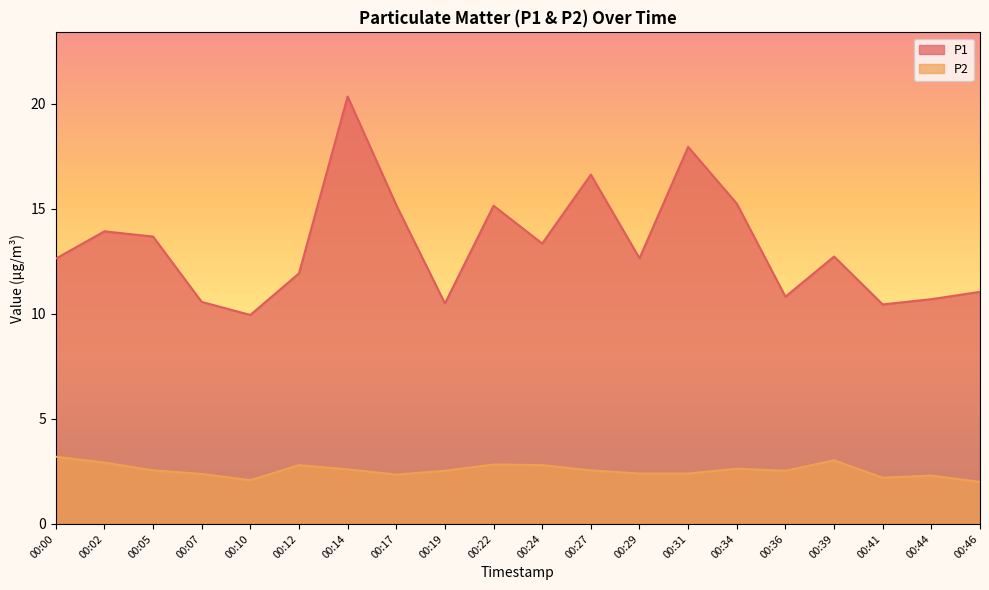

At how many categories does at least one series exceed 17?

2